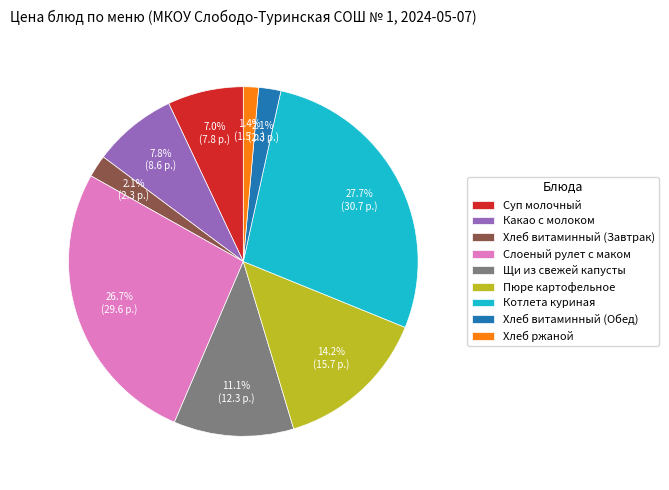

Which has a higher value, Хлеб витаминный (Обед) or Хлеб ржаной?

Хлеб витаминный (Обед)